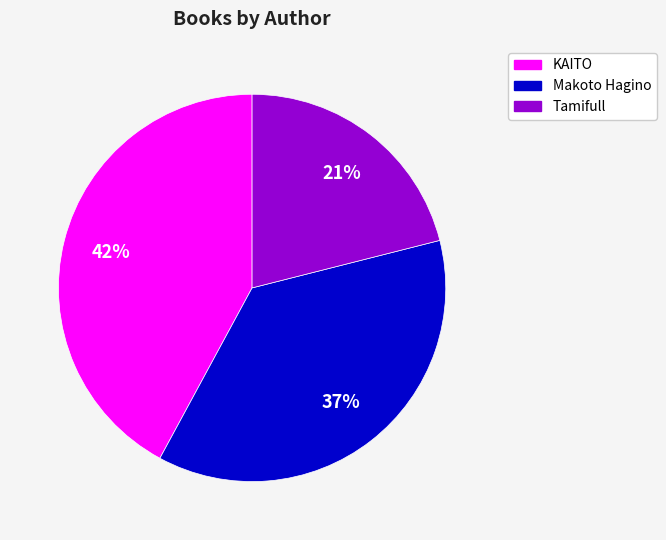

To the nearest percent, what is the difference between the largest and smallest slice percentages?

21%